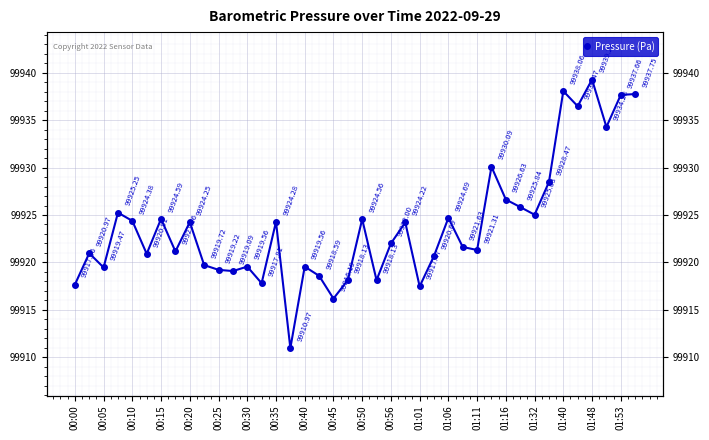

How many lines are shown in the chart?

1